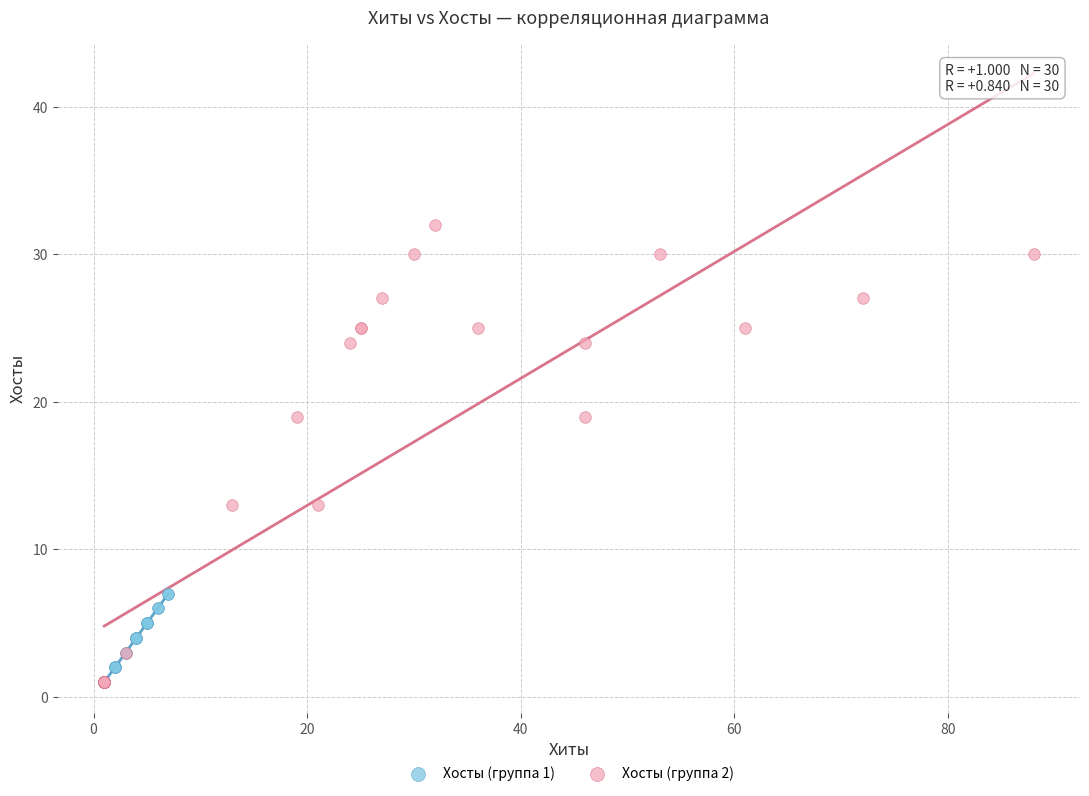

Which series reaches the maximum Y coordinate?

Хосты (группа 2)